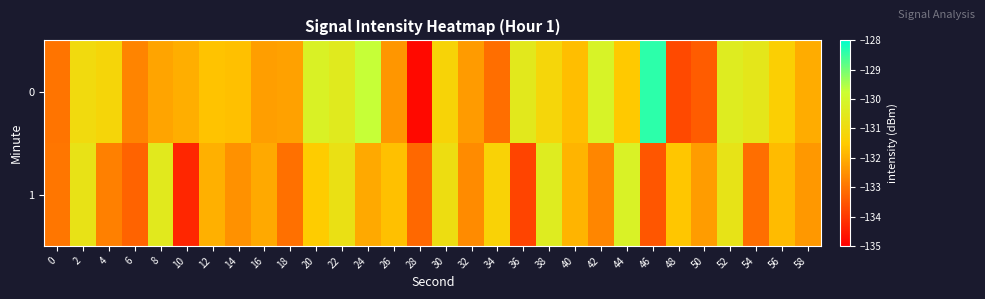

List the series in order of their peak value, highest first.

0, 1